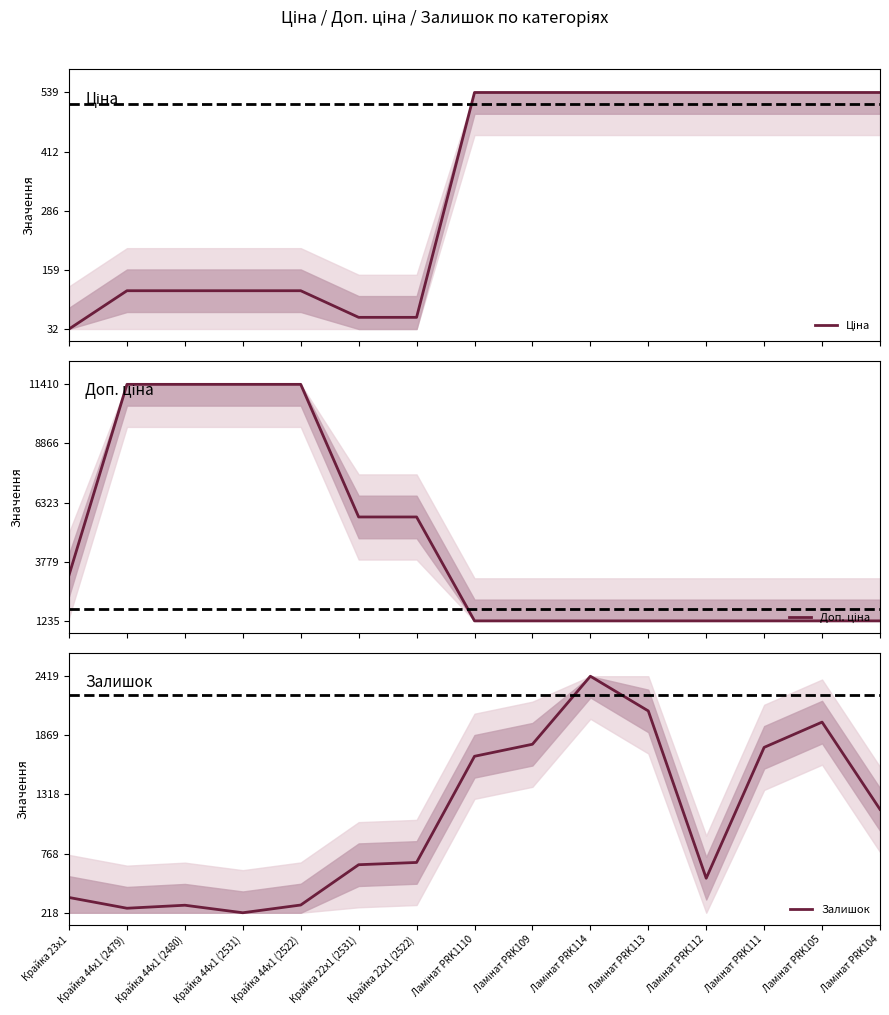

Reading left to right, transcribe all the data shown in this chart.

Ціна: Крайка 23x1=0.0	Крайка 44x1 (2479)=0.2	Крайка 44x1 (2480)=0.2	Крайка 44x1 (2531)=0.2	Крайка 44x1 (2522)=0.2	Крайка 22x1 (2531)=0.0	Крайка 22x1 (2522)=0.0	Ламінат PRK1110=1.0	Ламінат PRK109=1.0	Ламінат PRK114=1.0	Ламінат PRK113=1.0	Ламінат PRK112=1.0	Ламінат PRK111=1.0	Ламінат PRK105=1.0	Ламінат PRK104=1.0
Доп. ціна: Крайка 23x1=0.2	Крайка 44x1 (2479)=1.0	Крайка 44x1 (2480)=1.0	Крайка 44x1 (2531)=1.0	Крайка 44x1 (2522)=1.0	Крайка 22x1 (2531)=0.4	Крайка 22x1 (2522)=0.4	Ламінат PRK1110=0.0	Ламінат PRK109=0.0	Ламінат PRK114=0.0	Ламінат PRK113=0.0	Ламінат PRK112=0.0	Ламінат PRK111=0.0	Ламінат PRK105=0.0	Ламінат PRK104=0.0
Залишок: Крайка 23x1=0.1	Крайка 44x1 (2479)=0.0	Крайка 44x1 (2480)=0.0	Крайка 44x1 (2531)=0.0	Крайка 44x1 (2522)=0.0	Крайка 22x1 (2531)=0.2	Крайка 22x1 (2522)=0.2	Ламінат PRK1110=0.7	Ламінат PRK109=0.7	Ламінат PRK114=1.0	Ламінат PRK113=0.9	Ламінат PRK112=0.1	Ламінат PRK111=0.7	Ламінат PRK105=0.8	Ламінат PRK104=0.4